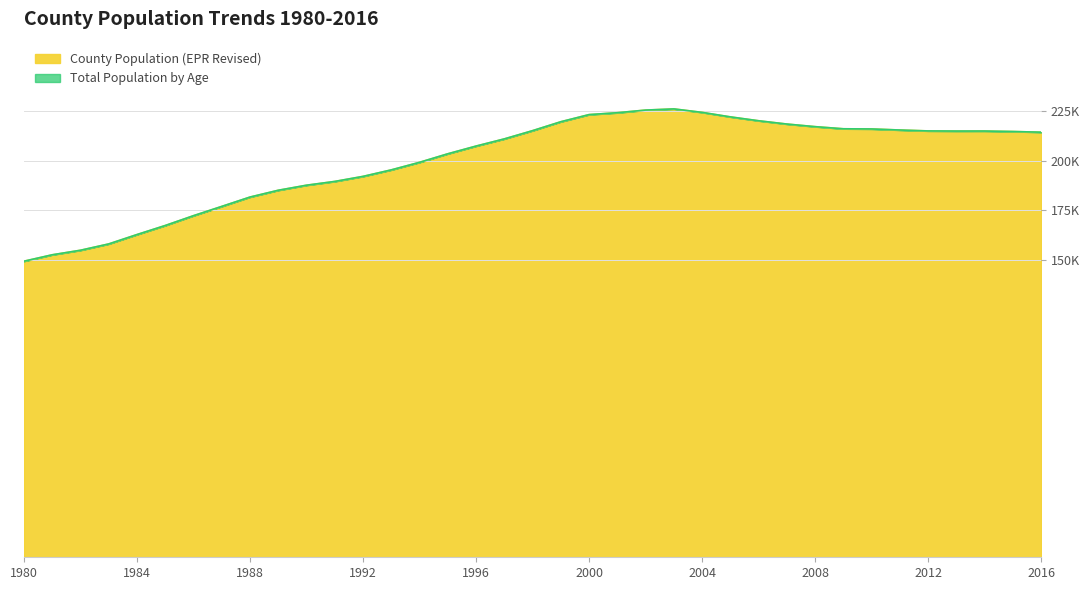

The County Population (EPR Revised) series shows 361870.1 at 2016. True or false?

False